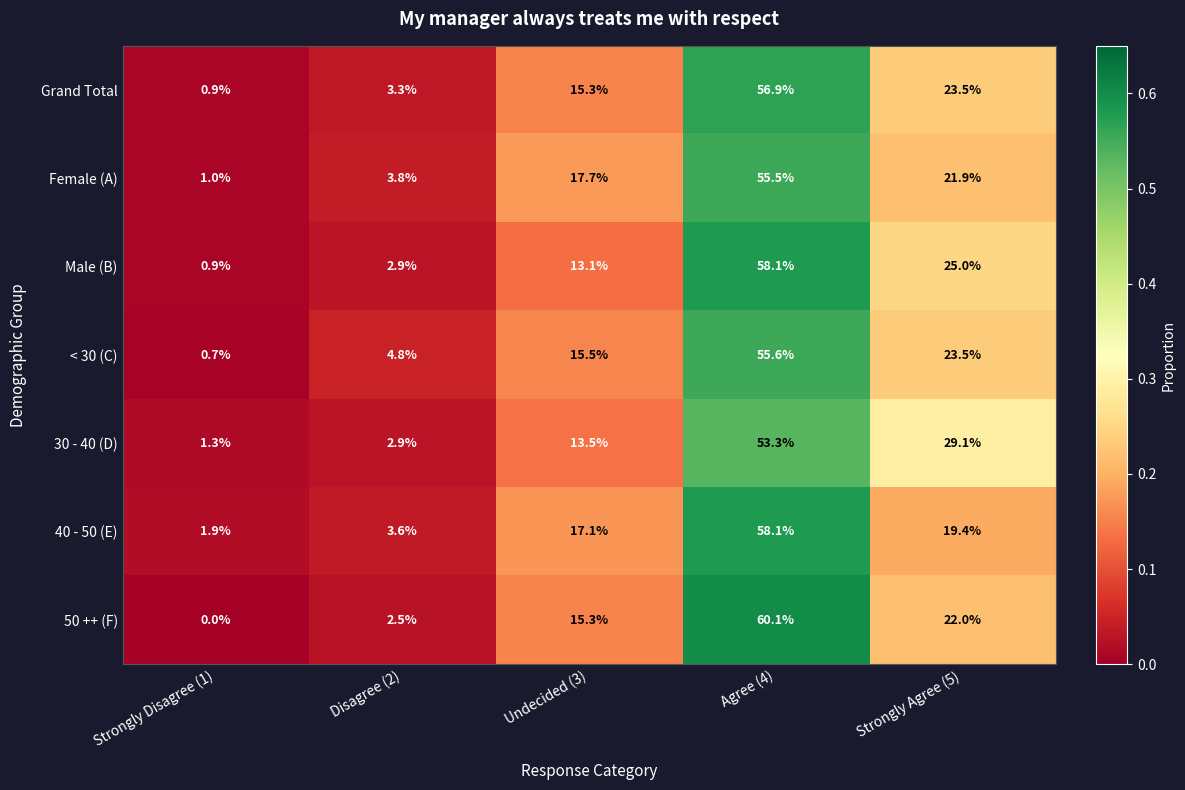

What is the spread (max minus min) of values at Strongly Agree (5)?

9.7